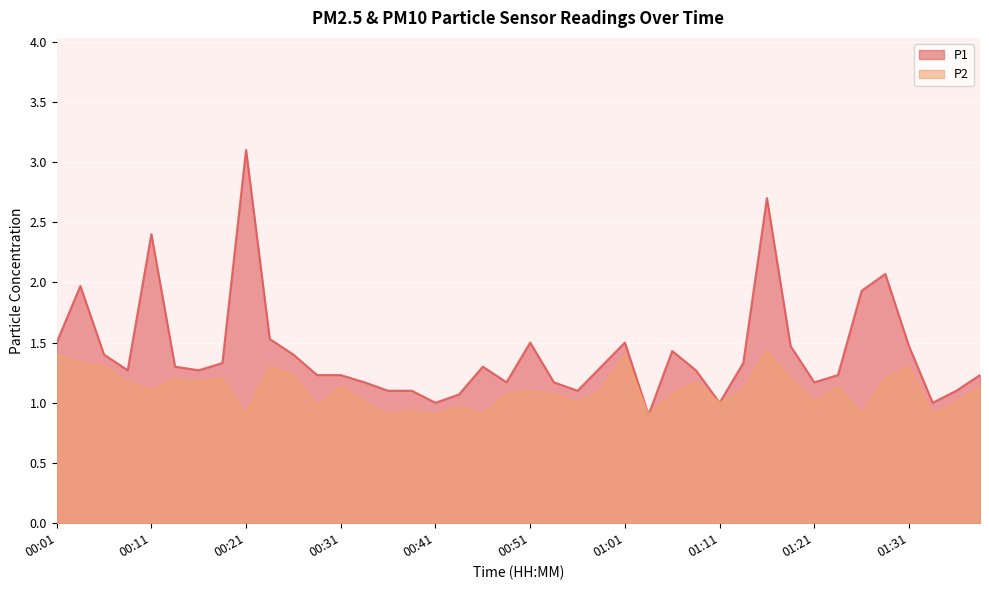

How many series are shown in this chart?

2